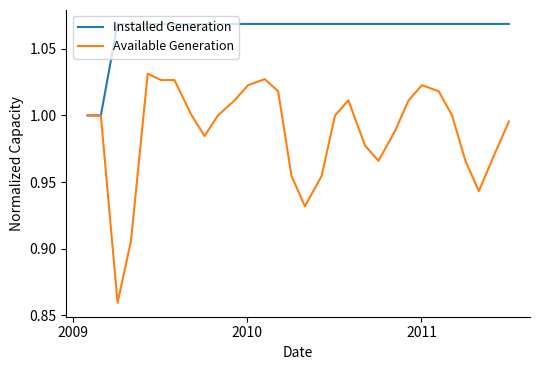

Which series has the largest range (max minus min)?

Available Generation